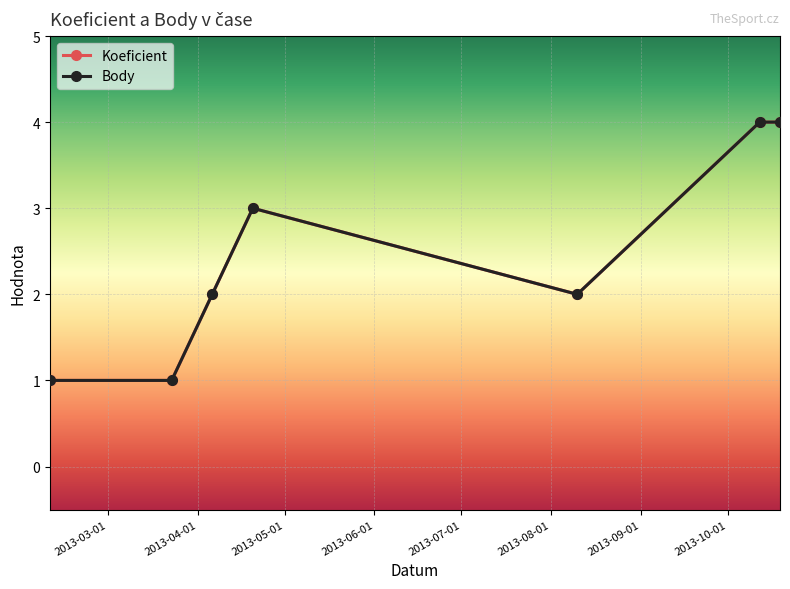

Is this an area chart (filled region under the line)?

No